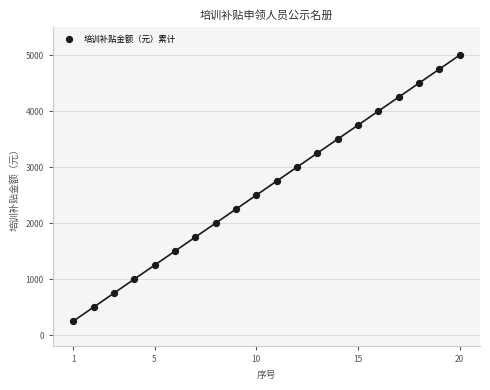

What is the range of Y values (max minus min)?

4750